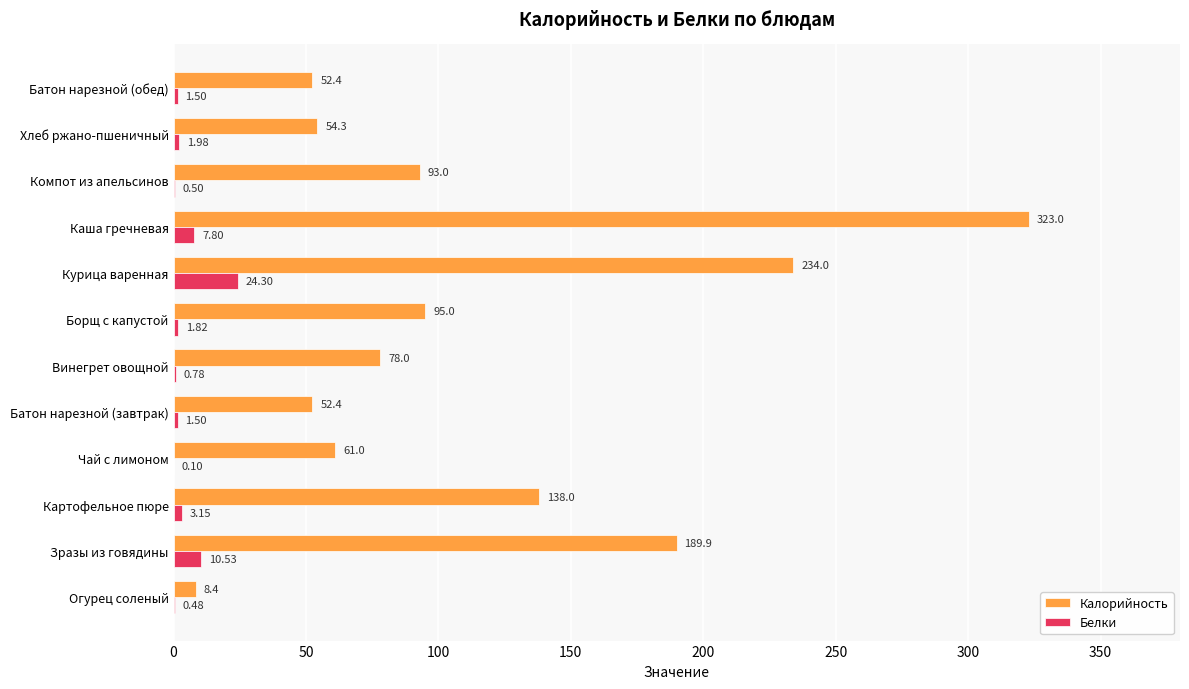

Where is Калорийность nearest to the value 165?

Зразы из говядины